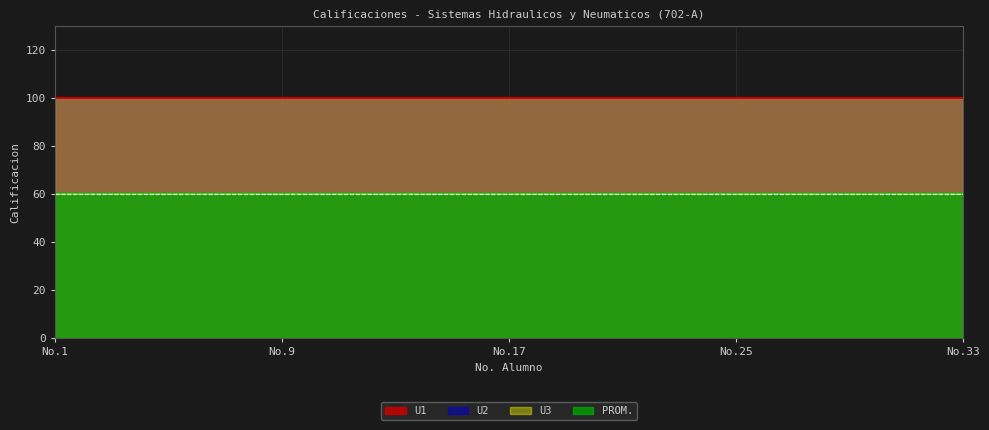

Reading left to right, list all the values displayed in this chart.

U1: 1=100	2=100	3=100	4=100	5=100	6=100	7=100	8=100	9=100	10=100	11=100	12=100	13=100	14=100	15=100	16=100	17=100	18=100	19=100	20=100	21=100	22=100	23=100	24=100	25=100	26=100	27=100	28=100	29=100	30=100	31=100	32=100	33=100
U2: 1=100	2=100	3=100	4=100	5=100	6=100	7=100	8=100	9=100	10=100	11=100	12=100	13=100	14=100	15=100	16=100	17=100	18=100	19=100	20=100	21=100	22=100	23=100	24=100	25=100	26=100	27=100	28=100	29=100	30=100	31=100	32=100	33=100
U3: 1=100	2=100	3=100	4=100	5=100	6=100	7=100	8=100	9=100	10=100	11=100	12=100	13=100	14=100	15=100	16=100	17=100	18=100	19=100	20=100	21=100	22=100	23=100	24=100	25=100	26=100	27=100	28=100	29=100	30=100	31=100	32=100	33=100
PROM: 1=60	2=60	3=60	4=60	5=60	6=60	7=60	8=60	9=60	10=60	11=60	12=60	13=60	14=60	15=60	16=60	17=60	18=60	19=60	20=60	21=60	22=60	23=60	24=60	25=60	26=60	27=60	28=60	29=60	30=60	31=60	32=60	33=60